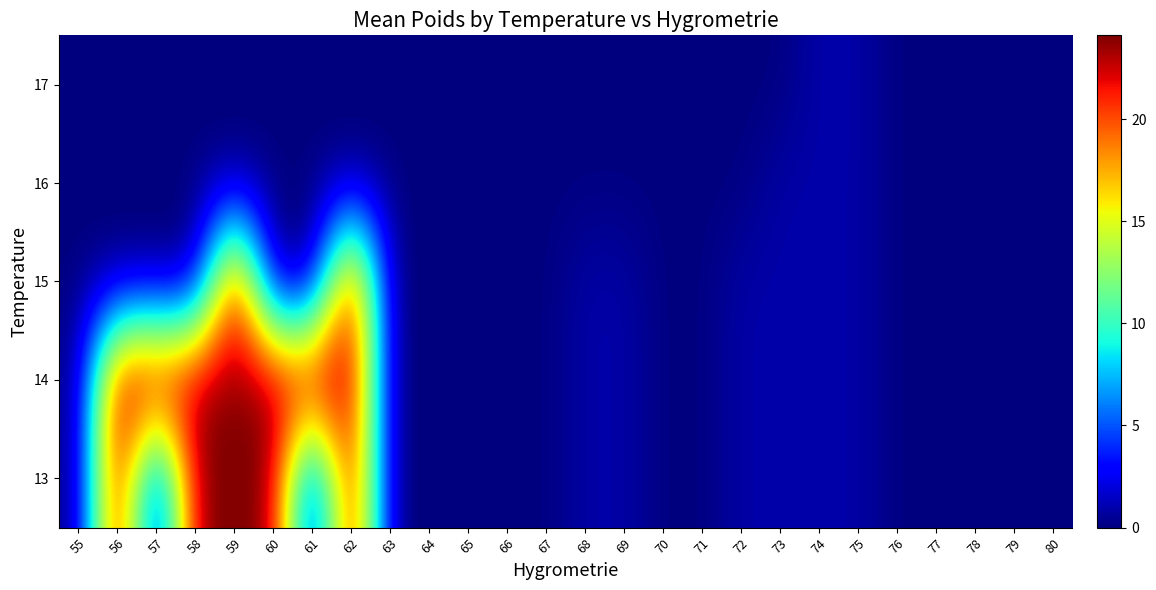

Between 65 and 69, which series saw the biggest shift?

13